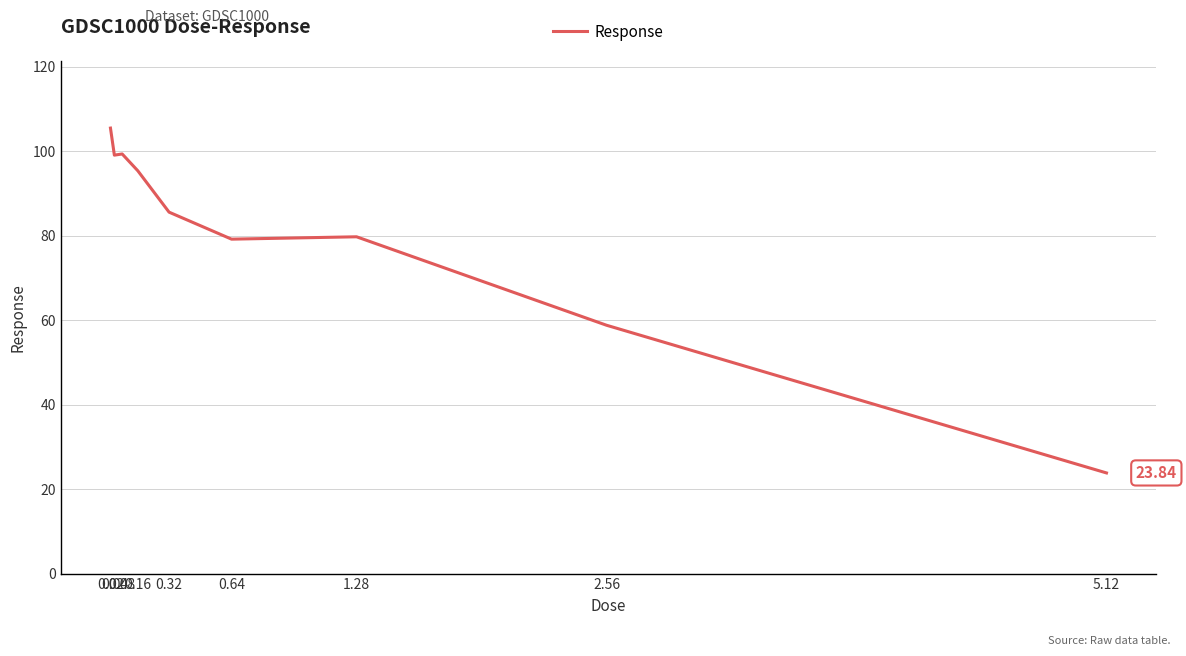

What is the change in value from 0.04 to 0.32?

-13.5